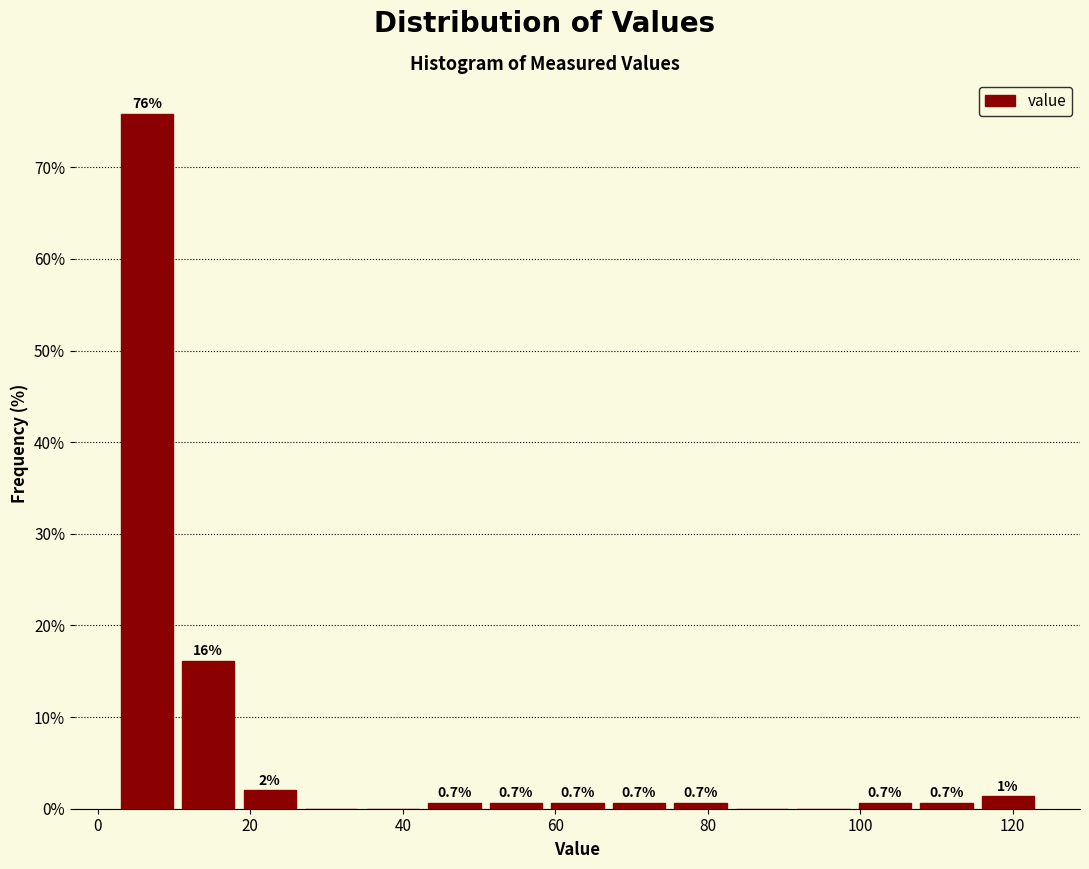

Which range on the x-axis has the tallest bar?

2 to 10